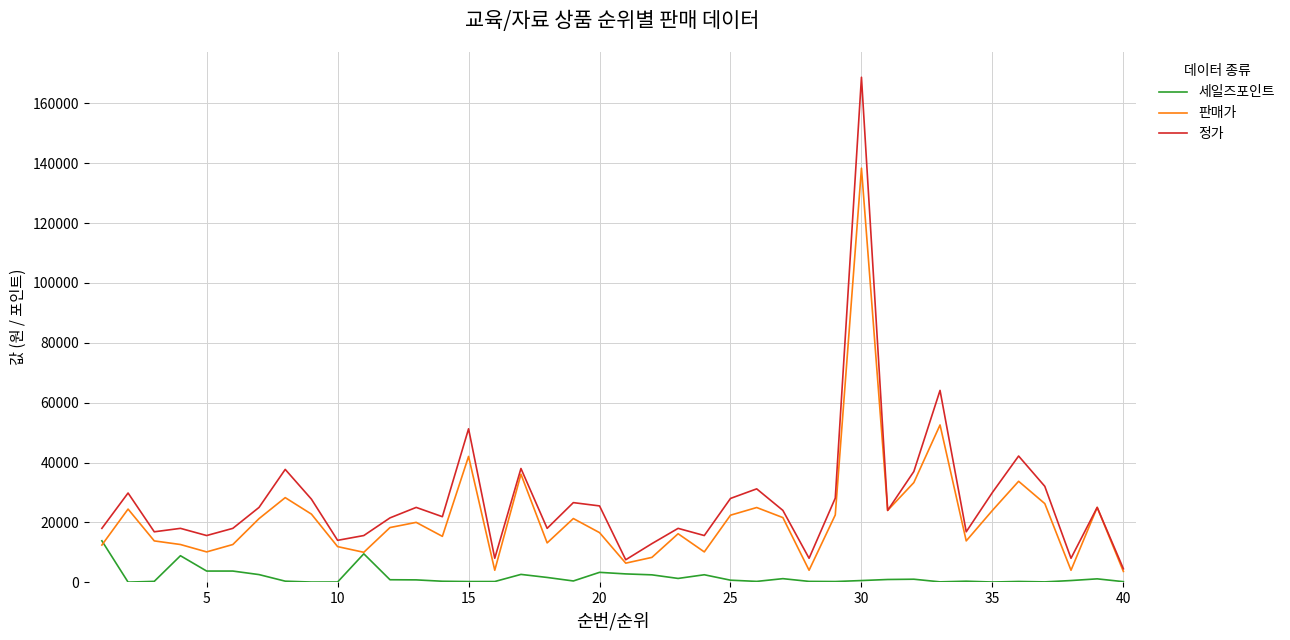

How many lines are shown in the chart?

3